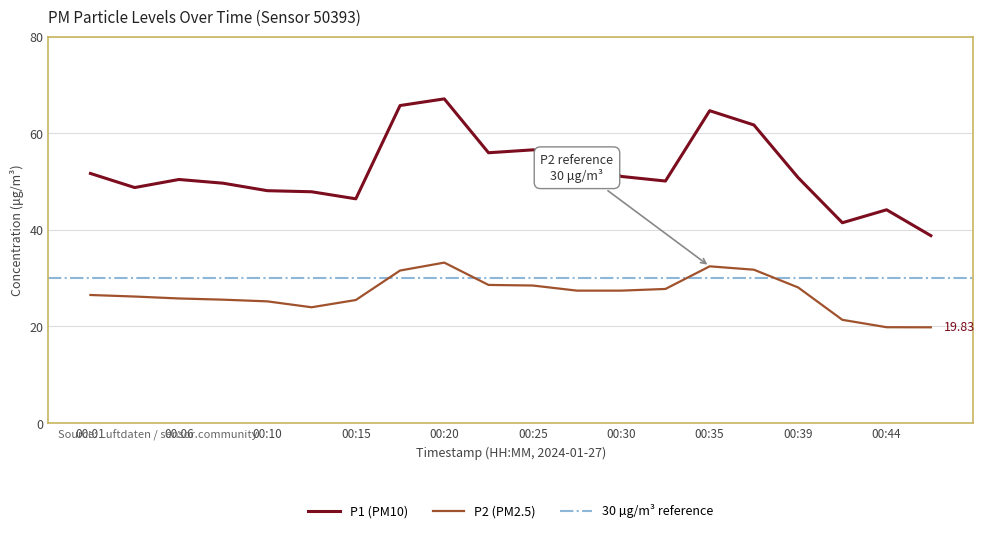

List the labels in order of P1 value, largest first.

00:20, 00:18, 00:35, 00:37, 00:25, 00:22, 00:27, 00:01, 00:30, 00:39, 00:06, 00:32, 00:08, 00:03, 00:10, 00:13, 00:15, 00:44, 00:42, 00:47